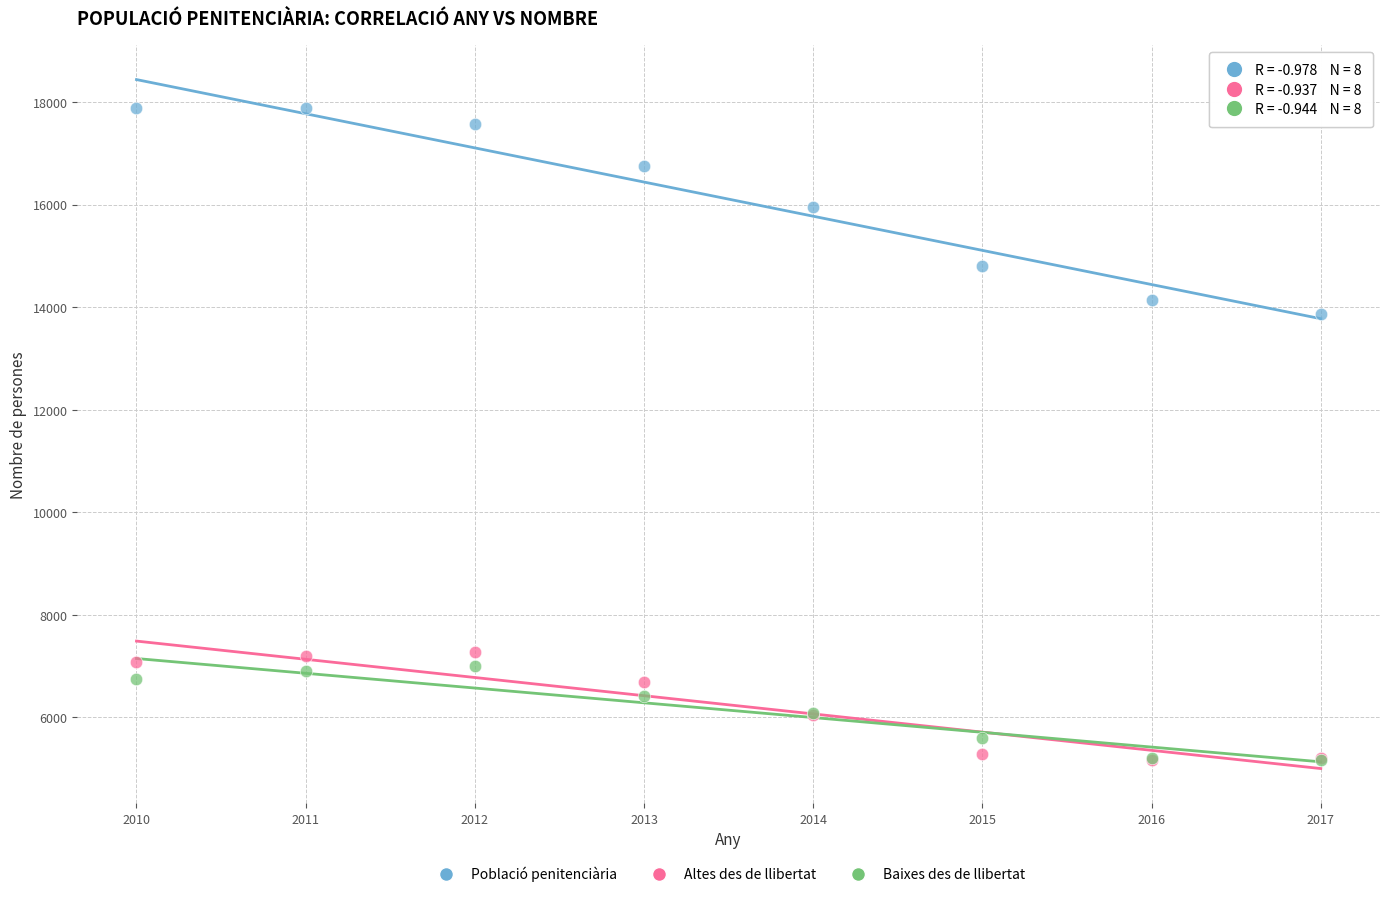

Across all series, what Y value is closest to 11525?

13868